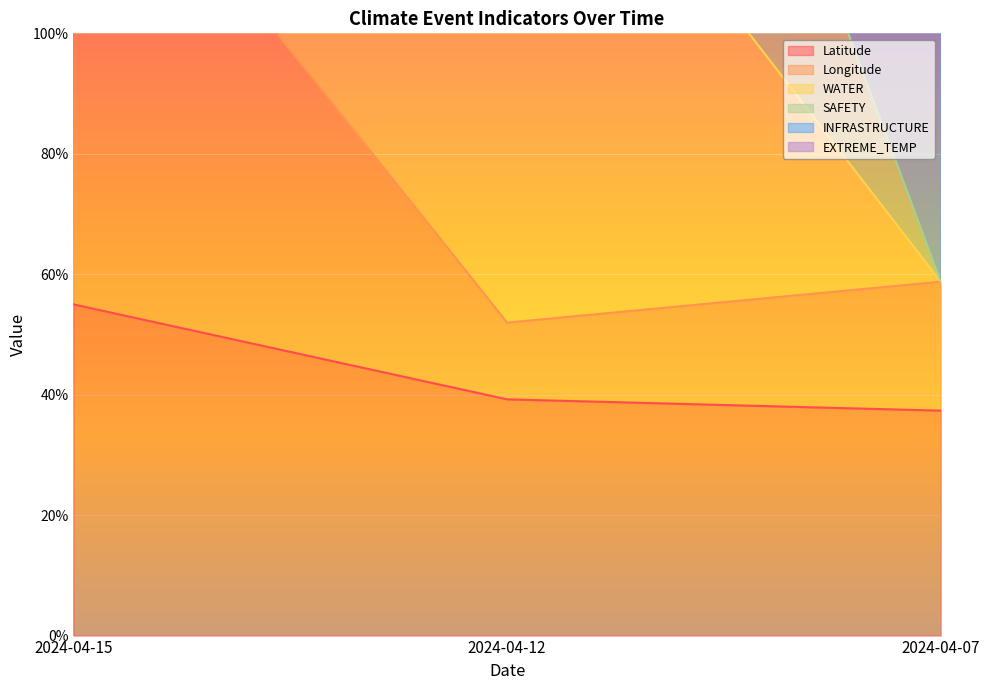

What is the total value across all series at 2024-04-15?

1024.7